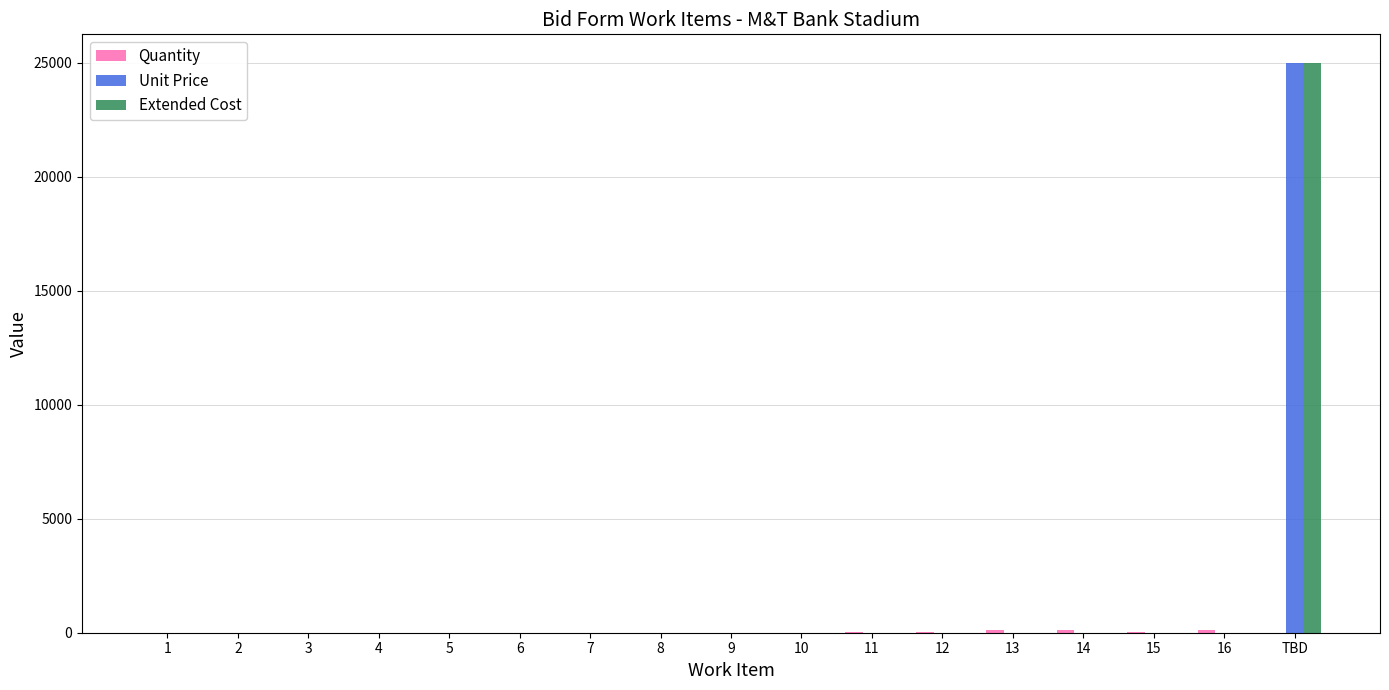

The value of Unit Price at 13 is 0. True or false?

True